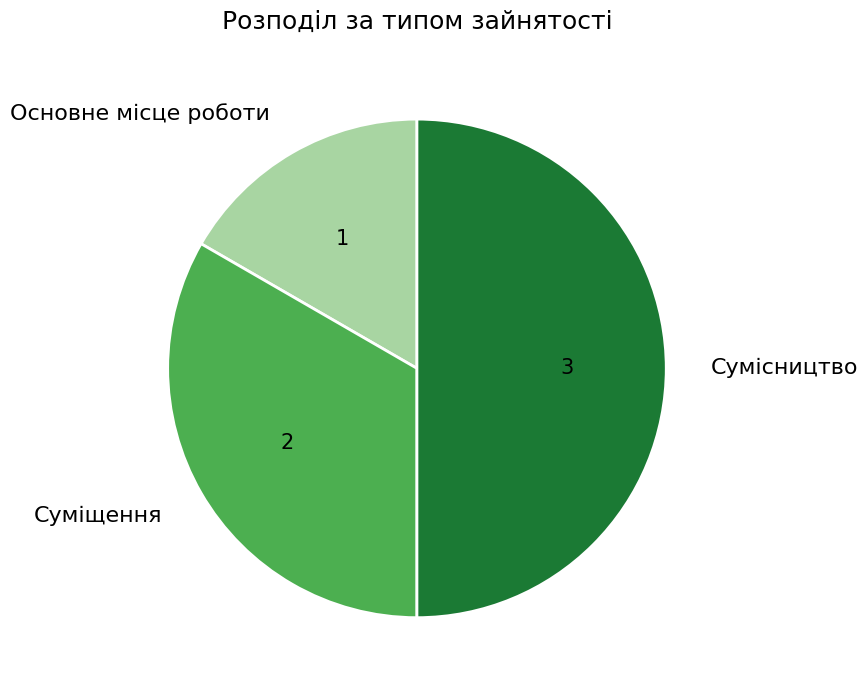

Do Основне місце роботи and Сумісництво together represent more than half of the pie?

Yes